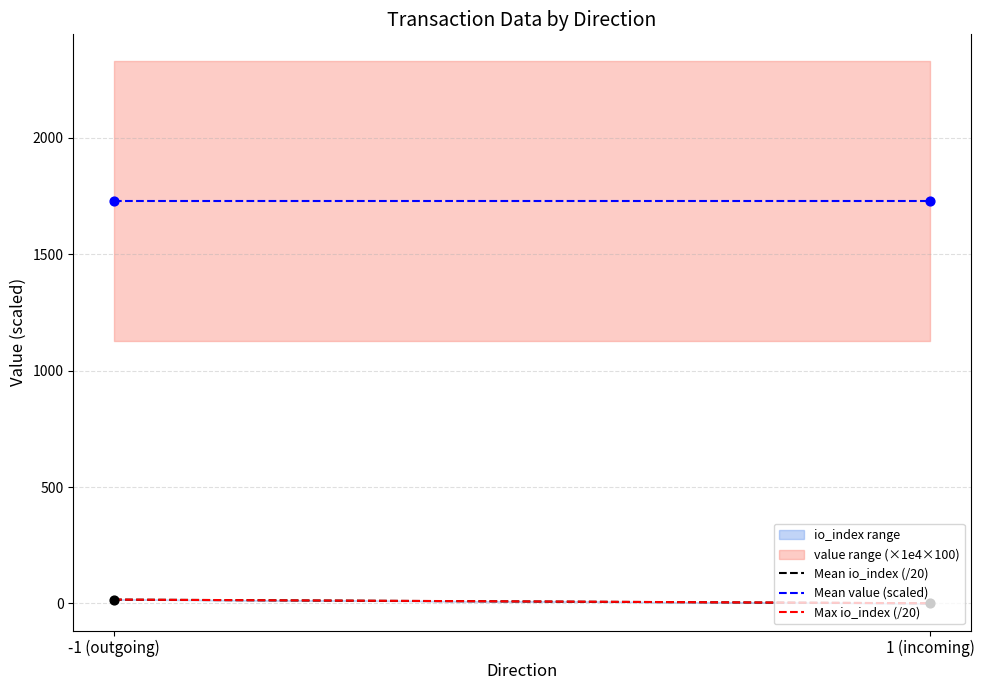

Which series contains the lowest Y value?

Mean io_index (/20)